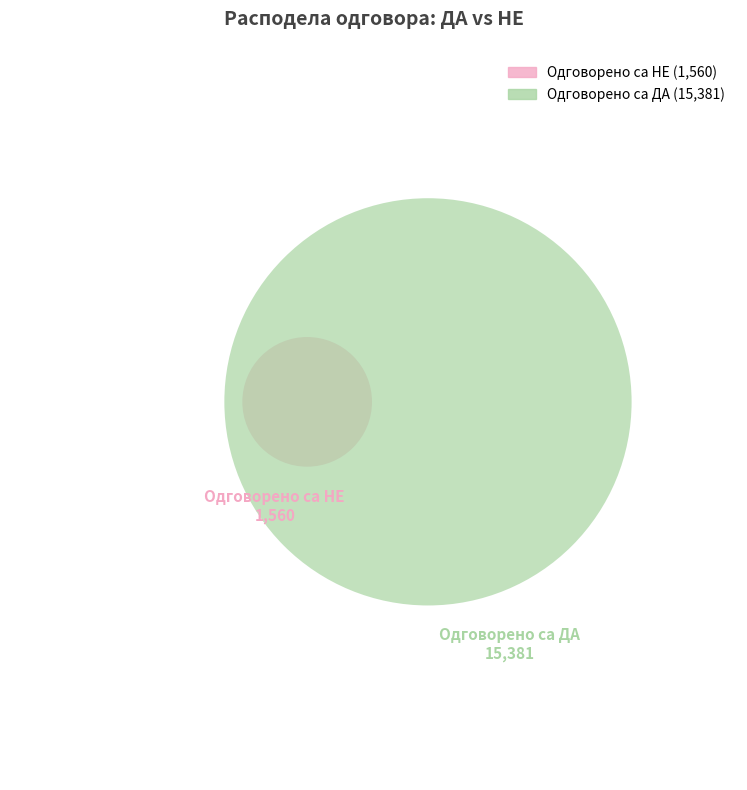

Rank the series by their maximum value, from lowest to highest.

Одговорено са НЕ, Одговорено са ДА